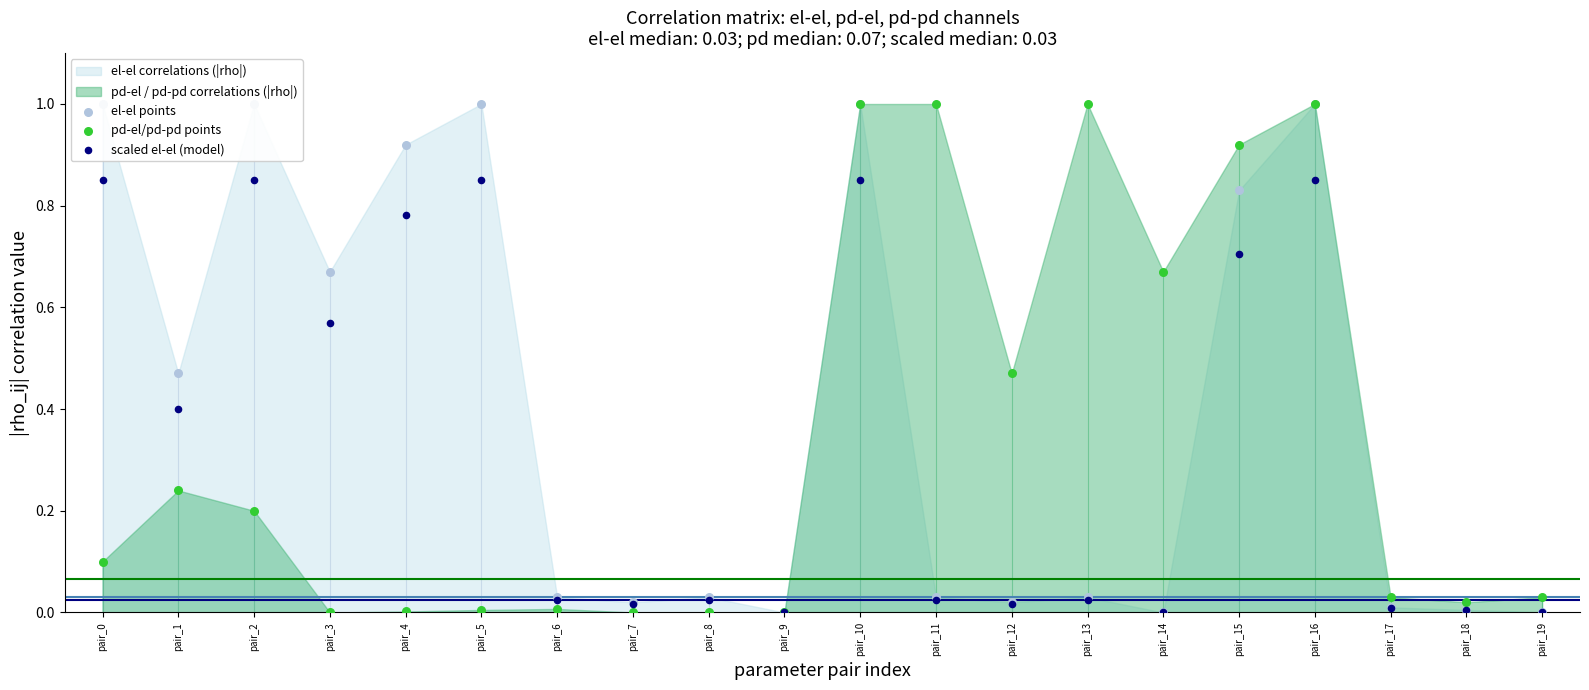

At which category is the sum across all series the highest?

pair_10